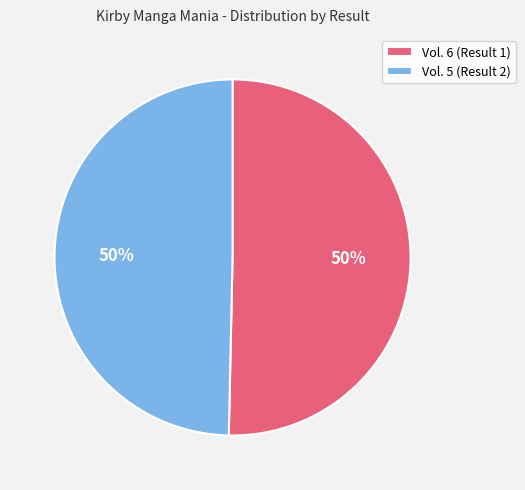

What is the ratio of the value at Vol. 5 (Result 2) to the value at Vol. 6 (Result 1)?

1.0